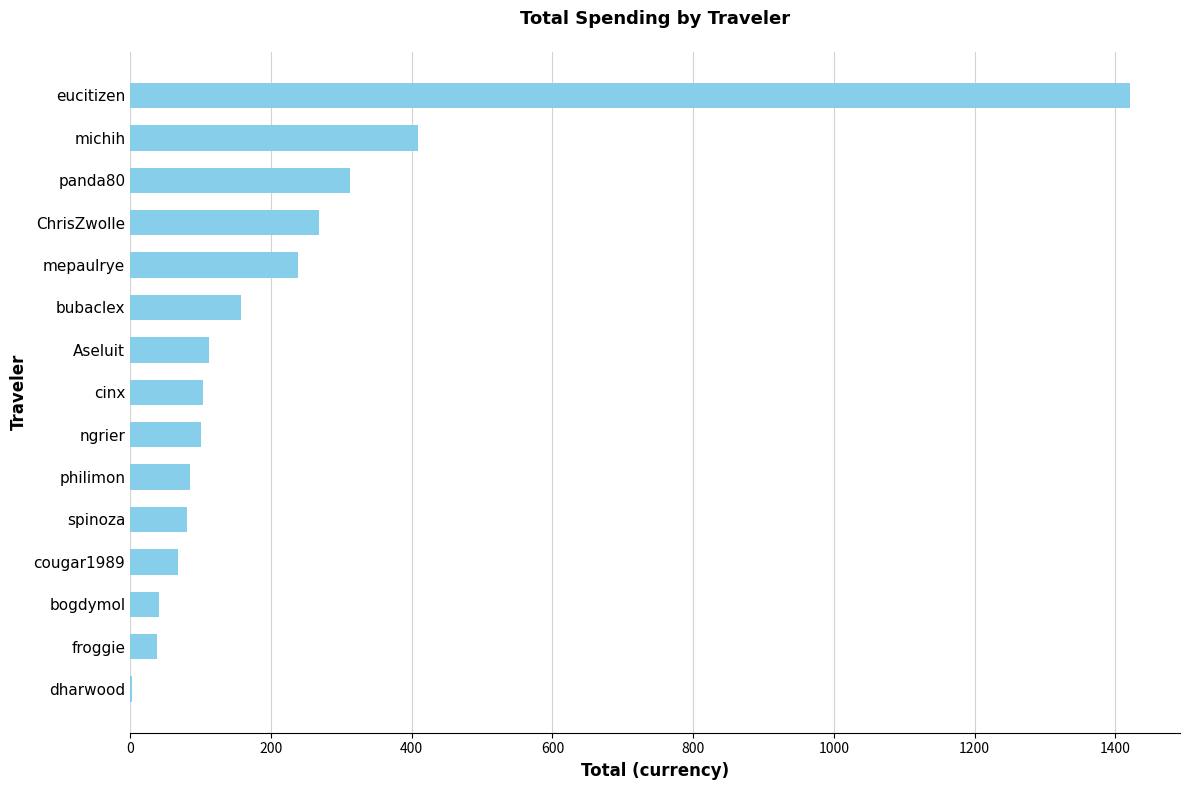

Where is the data nearest to the value 711?

michih